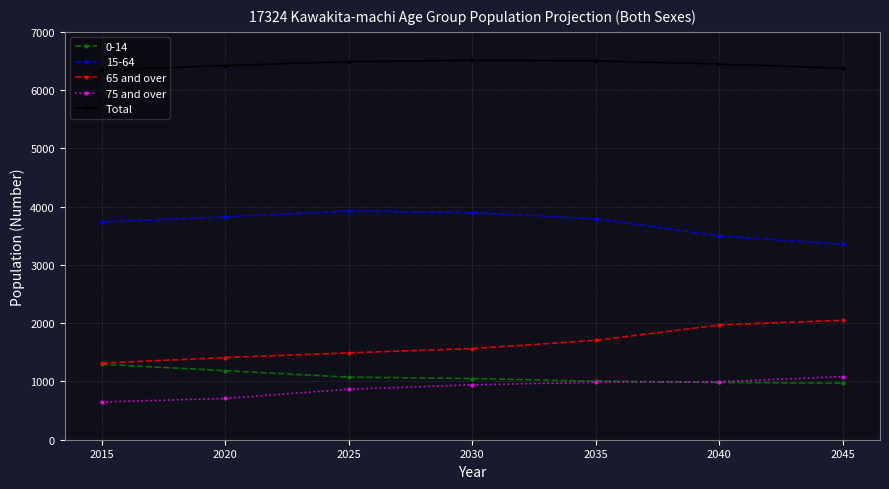

How many lines are shown in the chart?

5